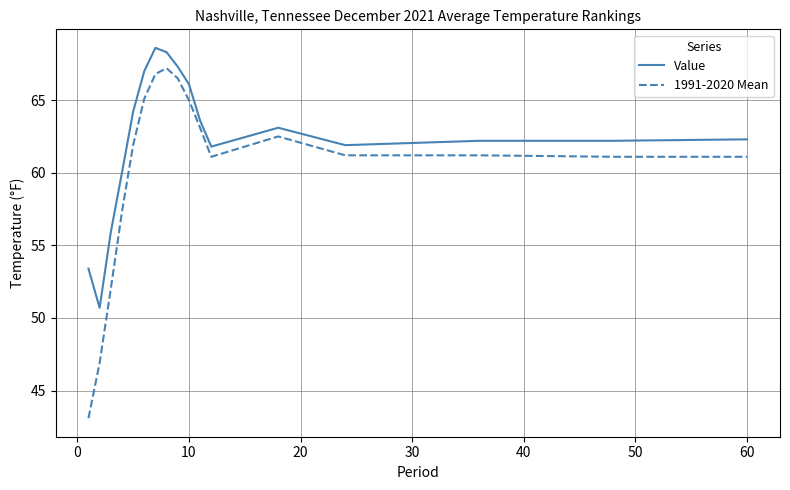

True or false: Value has more than 1 interior local peaks.

True